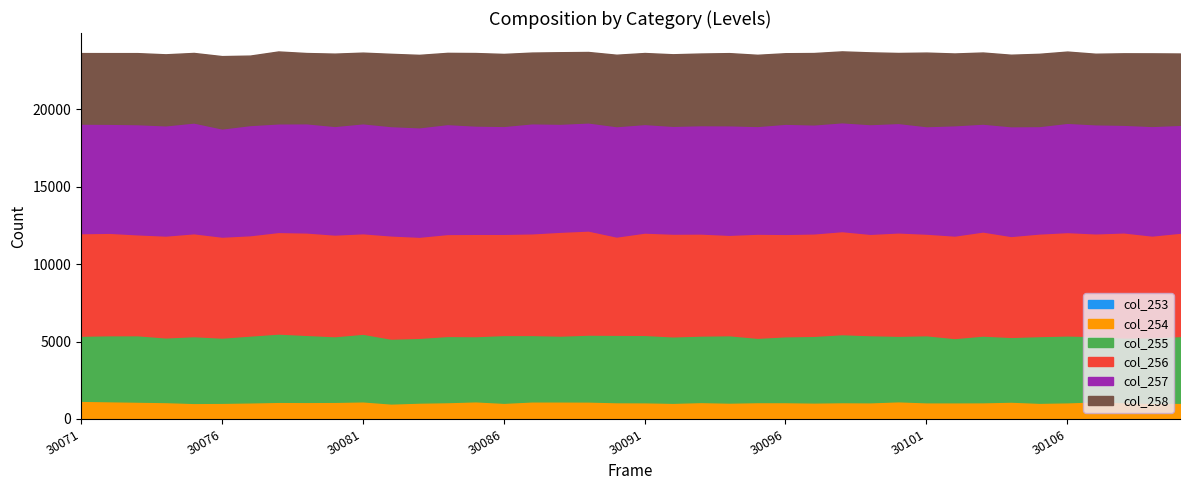

The value of col_257 at 30089 is 9960. True or false?

False